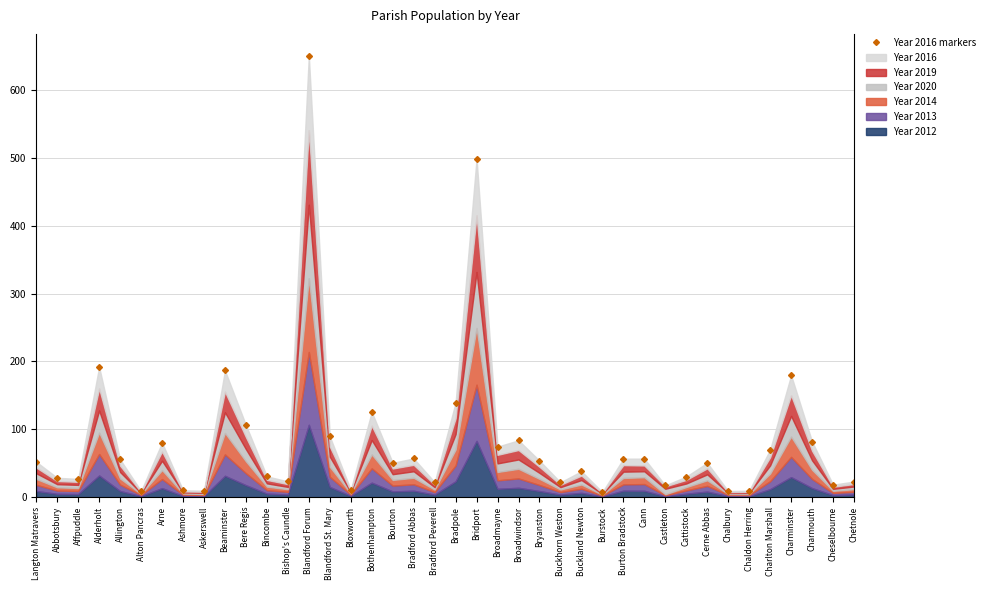

At which label does the data first exceed 52?

Langton Matravers